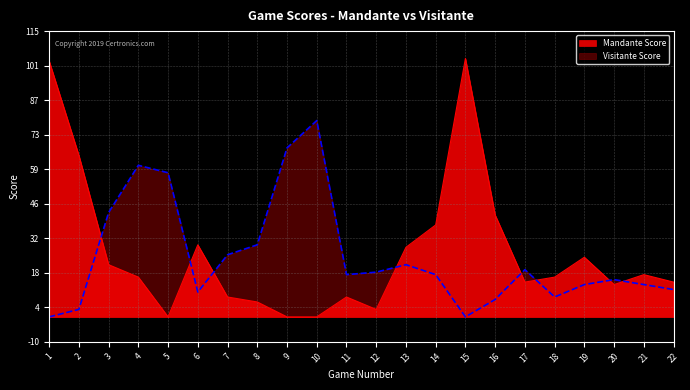

Which has a higher value, 21 or 19?

19